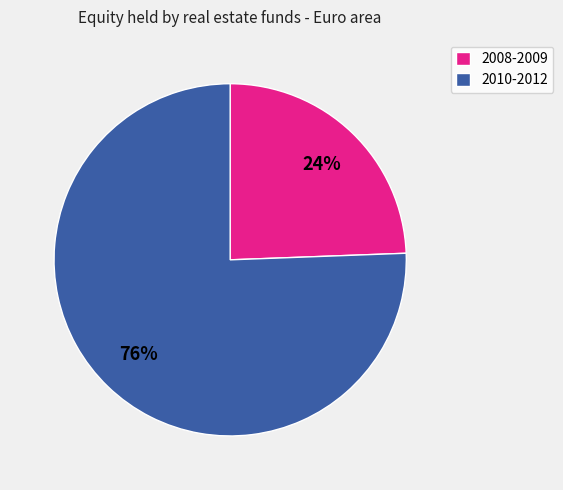

Is there a majority slice in this chart?

Yes